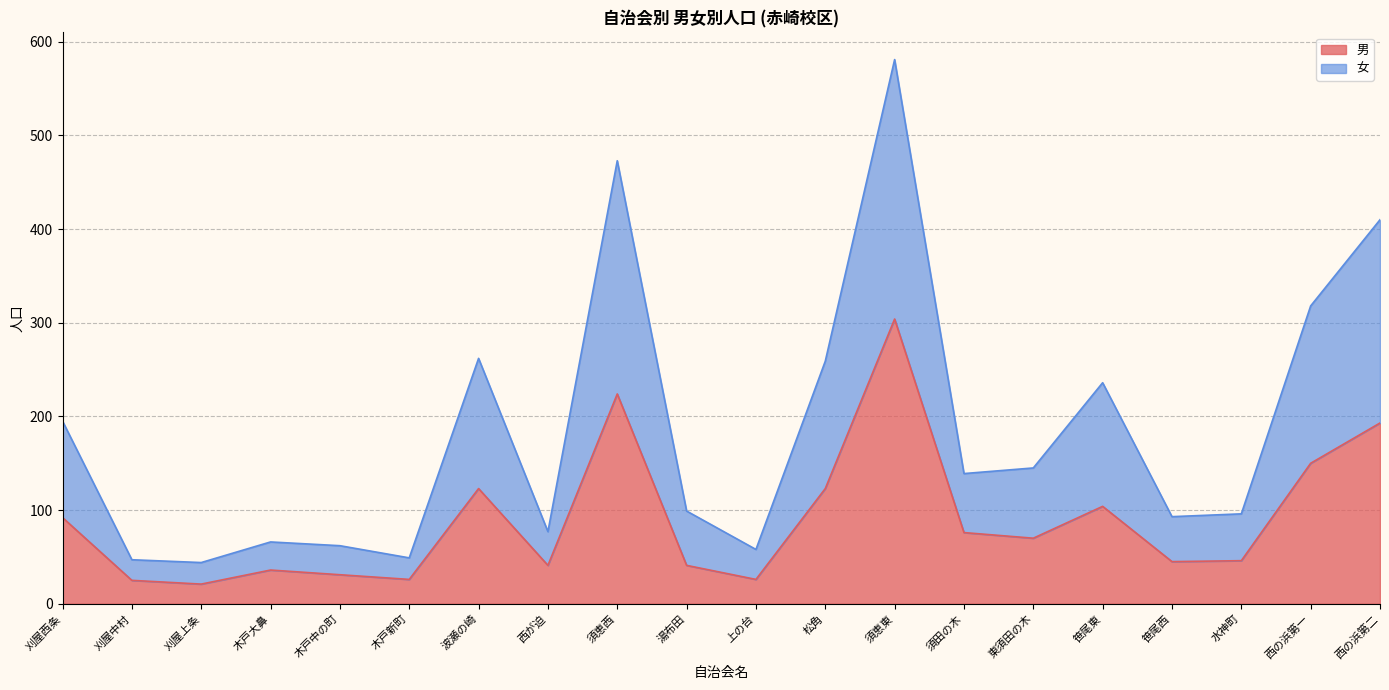

True or false: 女 and 男 cross at least once.

False